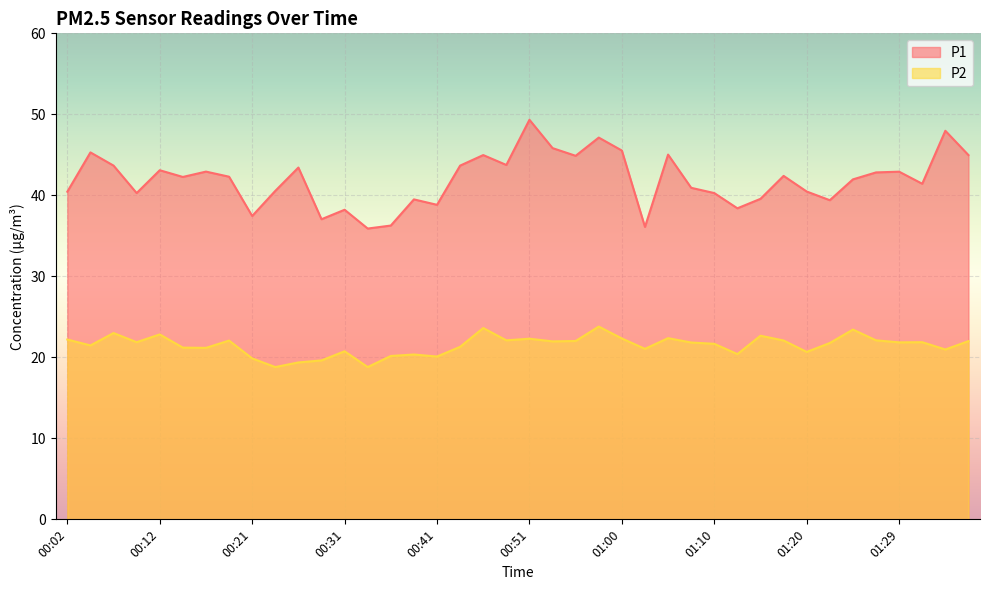

Which series changed the most between 00:24 and 01:29?

P2